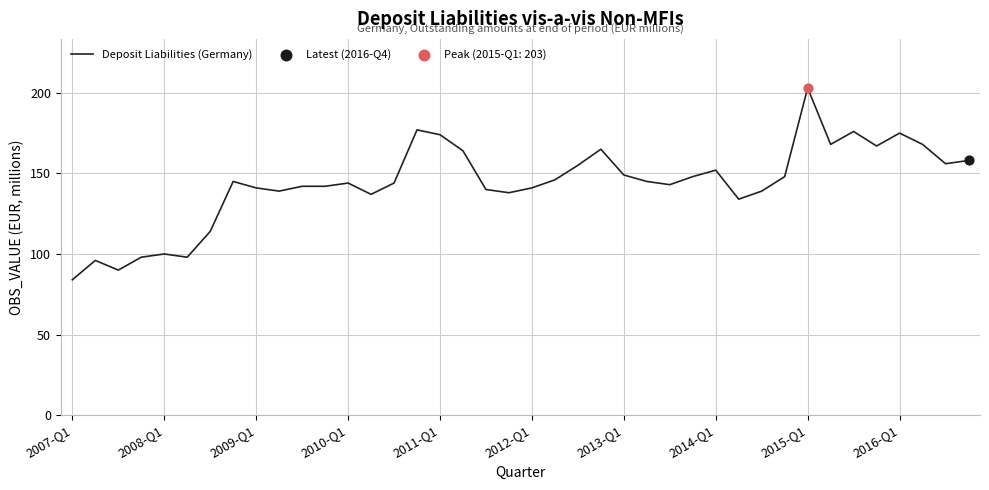

What is the difference between the maximum and minimum values?

119